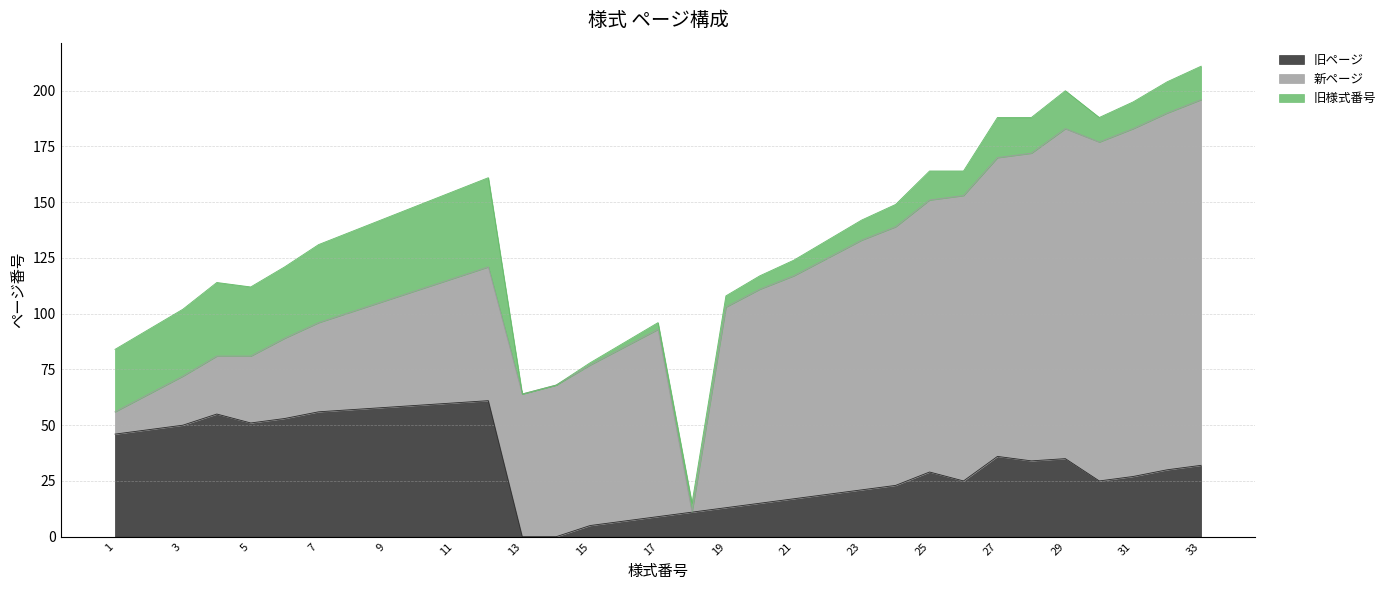

At how many categories does at least one series exceed 64?

19